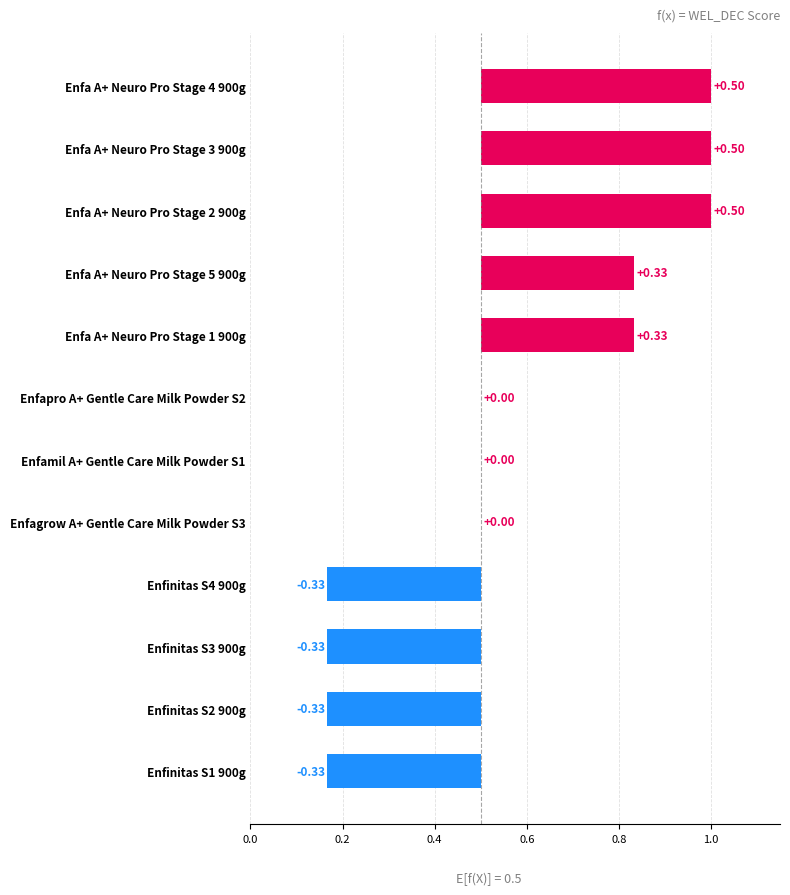

How many values are above zero?

5